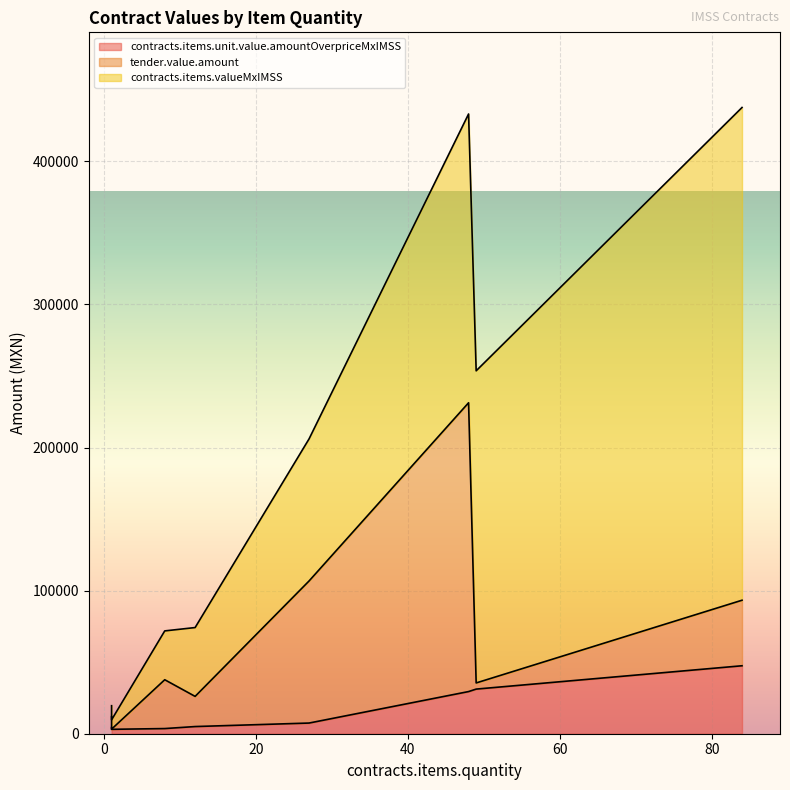

At which category is the sum across all series the highest?

84